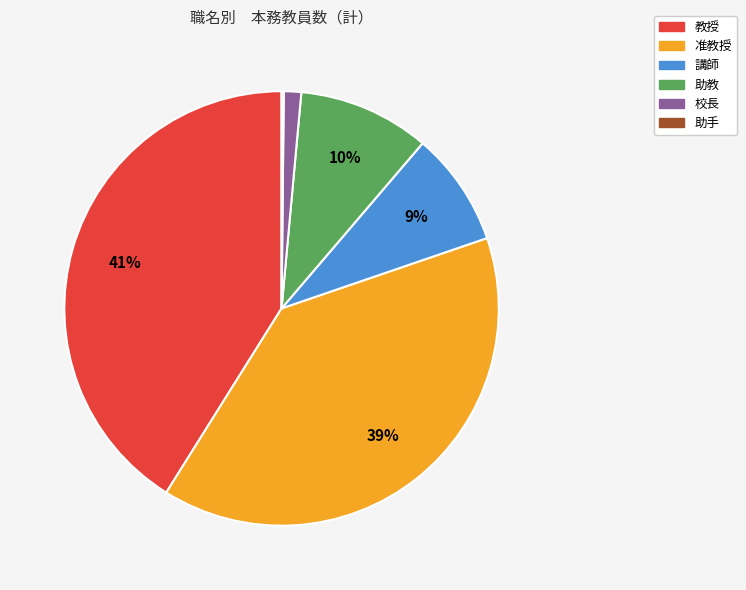

To the nearest percent, what is the combined percentage of 助教 and 教授?

51%